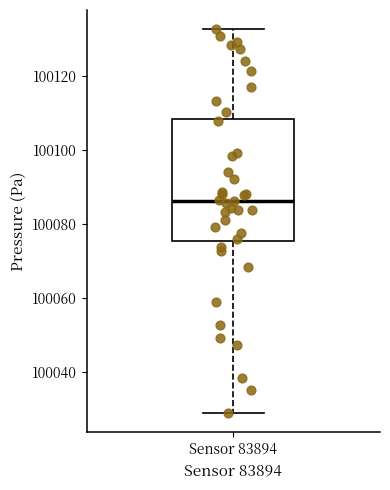

Read this box plot against the y-axis: the position of the median line, the range covered by the box, and the ends of both whiskers. The values are not printed on the chart, so give them approximately, as read against the axis.

median 100086, box 100076 to 100108, whiskers 100028 to 100132